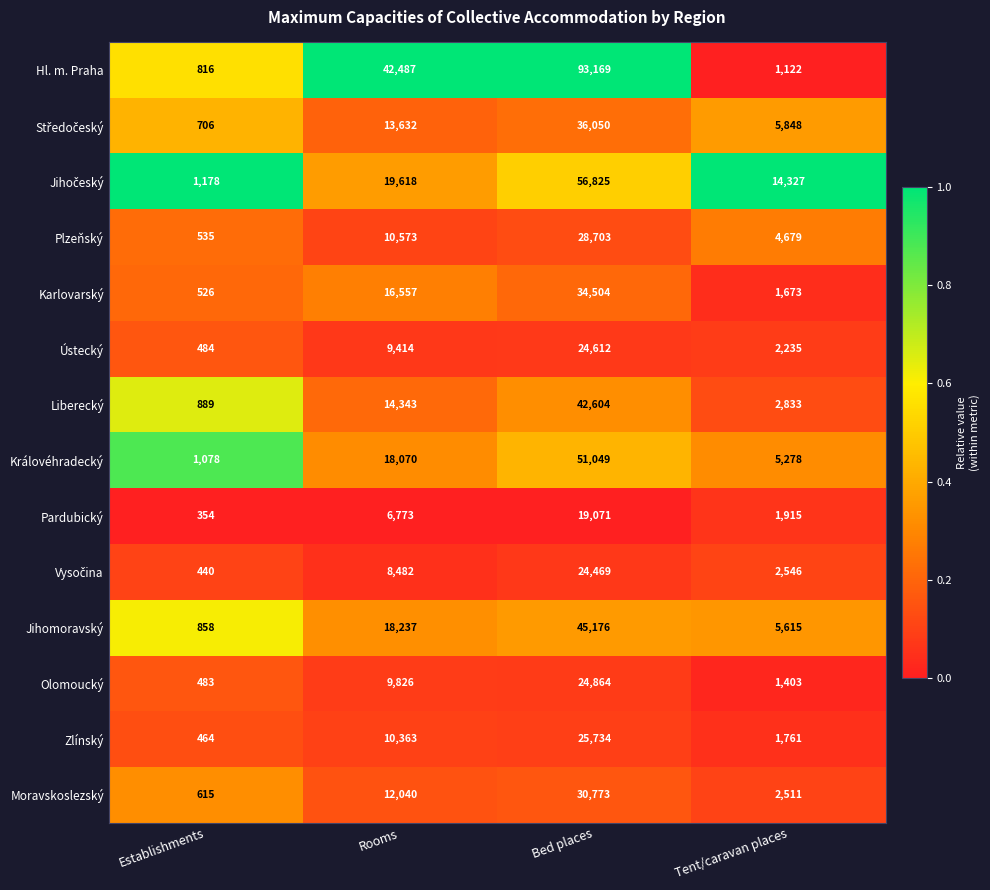

The value of Zlínský at Tent/caravan places is 1761. True or false?

True